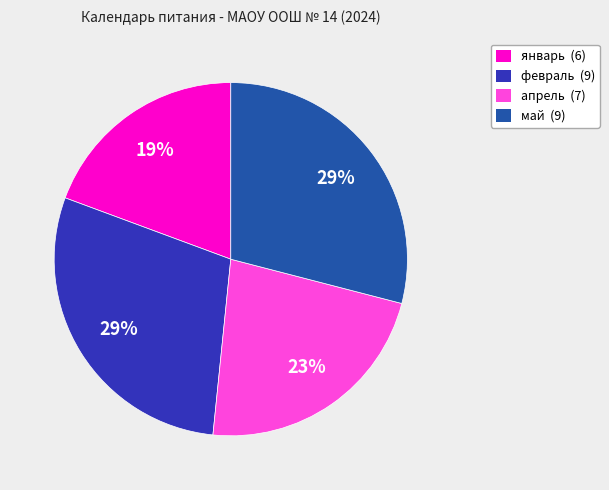

What percentage is the май (9) slice, to the nearest percent?

29%